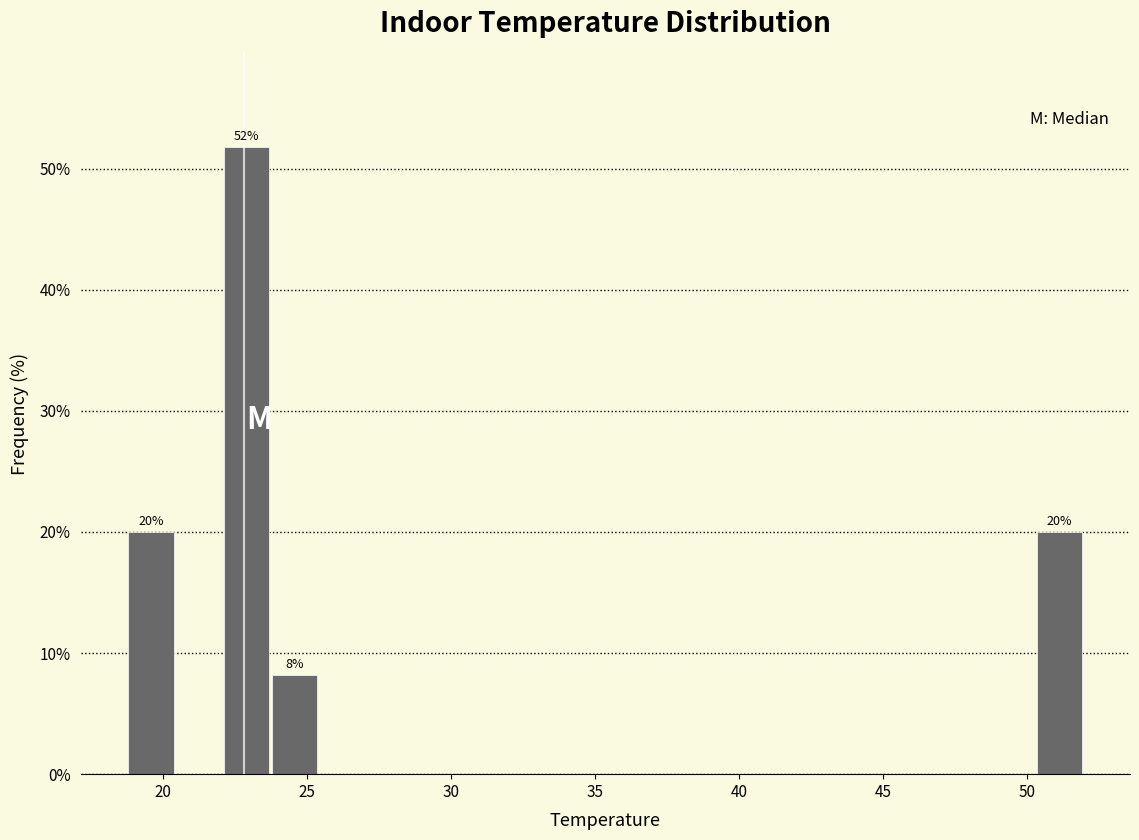

Read against the x-axis, roughly where is the centre of the tallest bar?

23.0